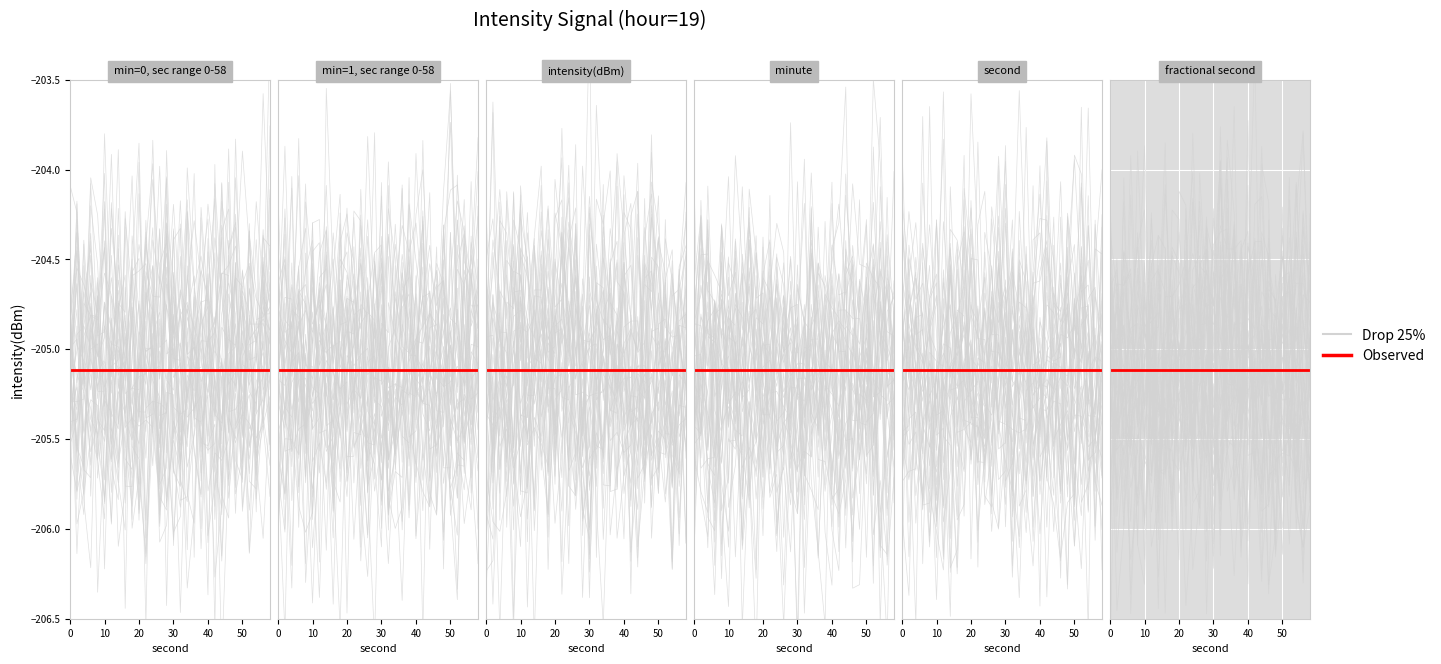

Which series ends up on top after the final intersection of Drop 25% and Observed?

Observed